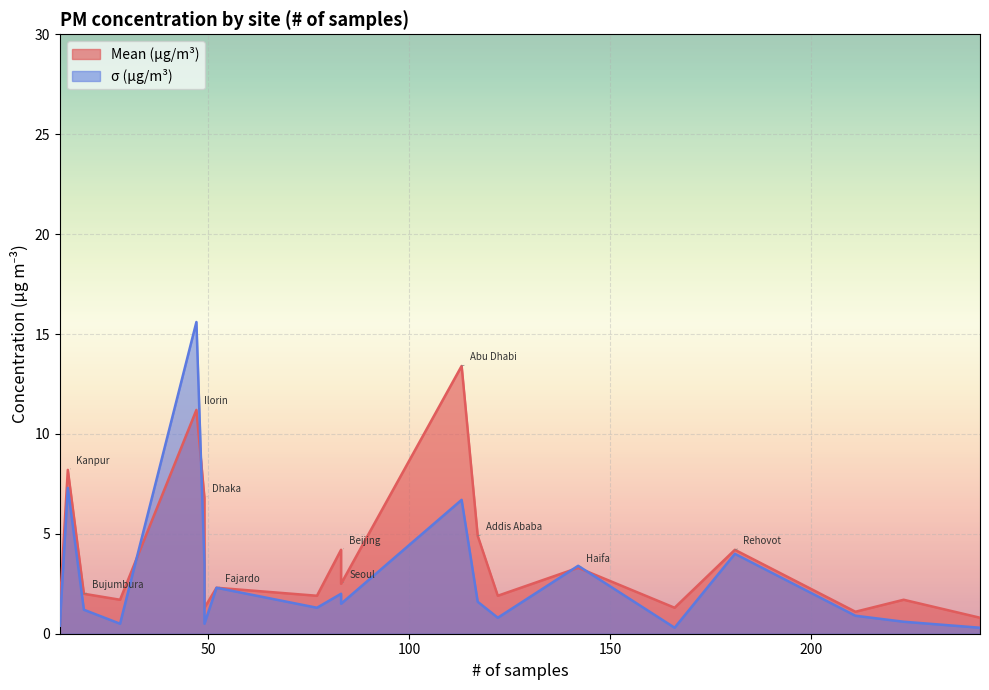

How many intersections are there between σ (µg/m³) and Mean (µg/m³)?

4